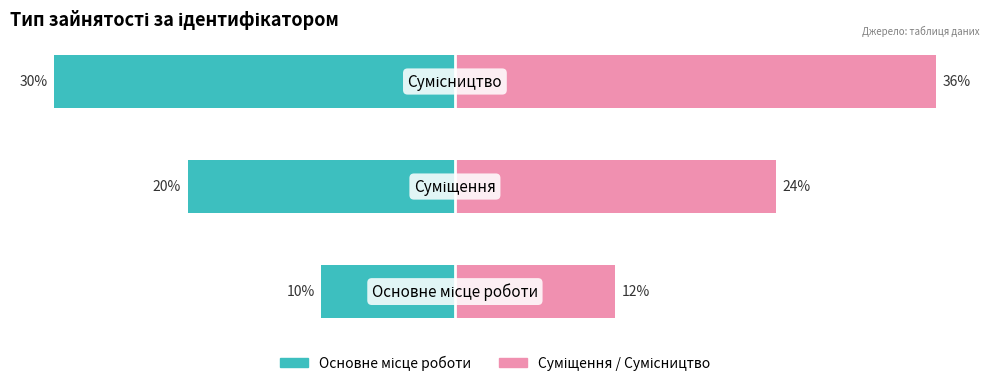

What is the difference between the maximum and minimum values in the Суміщення / Сумісництво series?

24